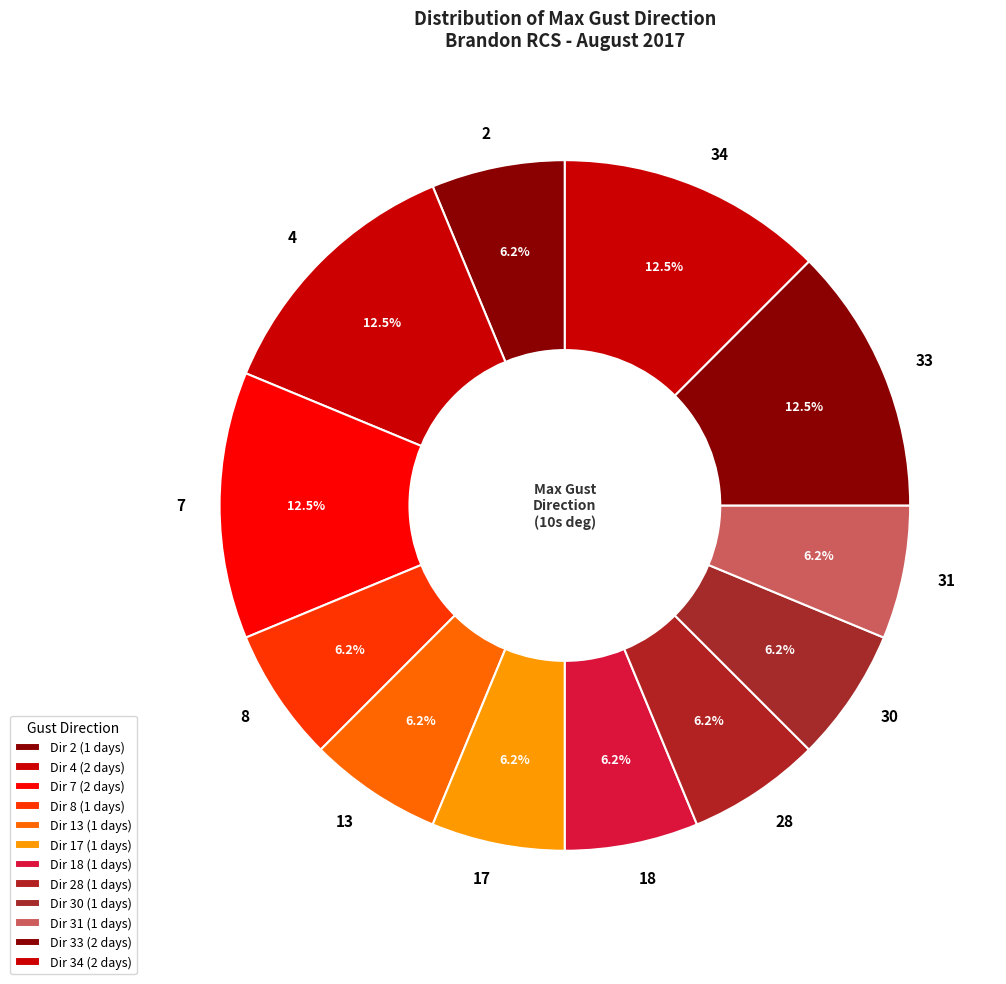

Does 2 account for over 50% of the chart?

No